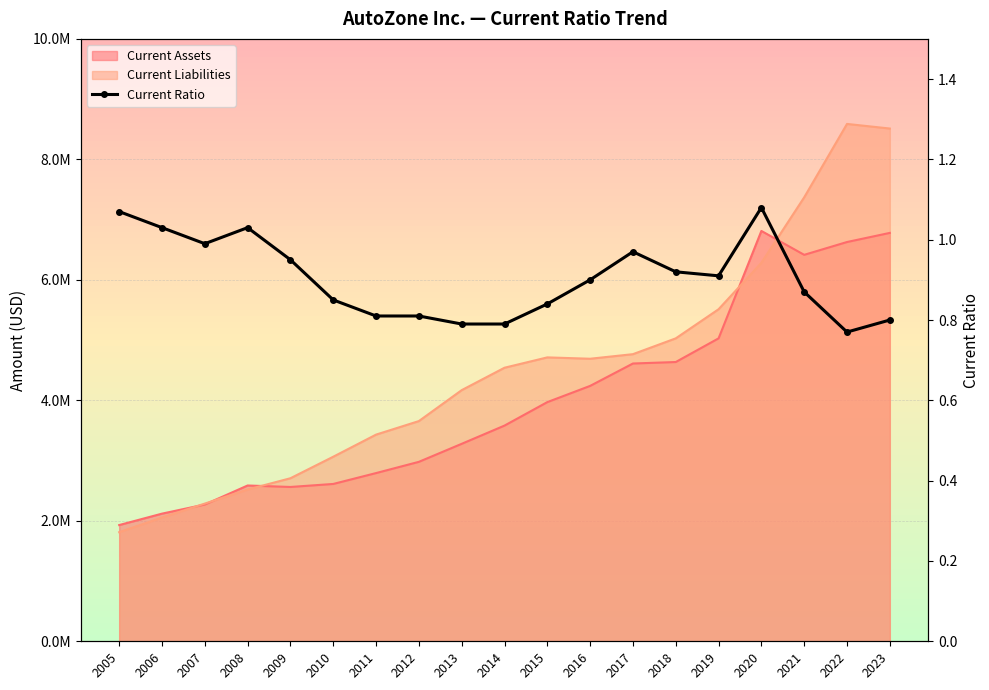

Count the number of categories in the chart.

19